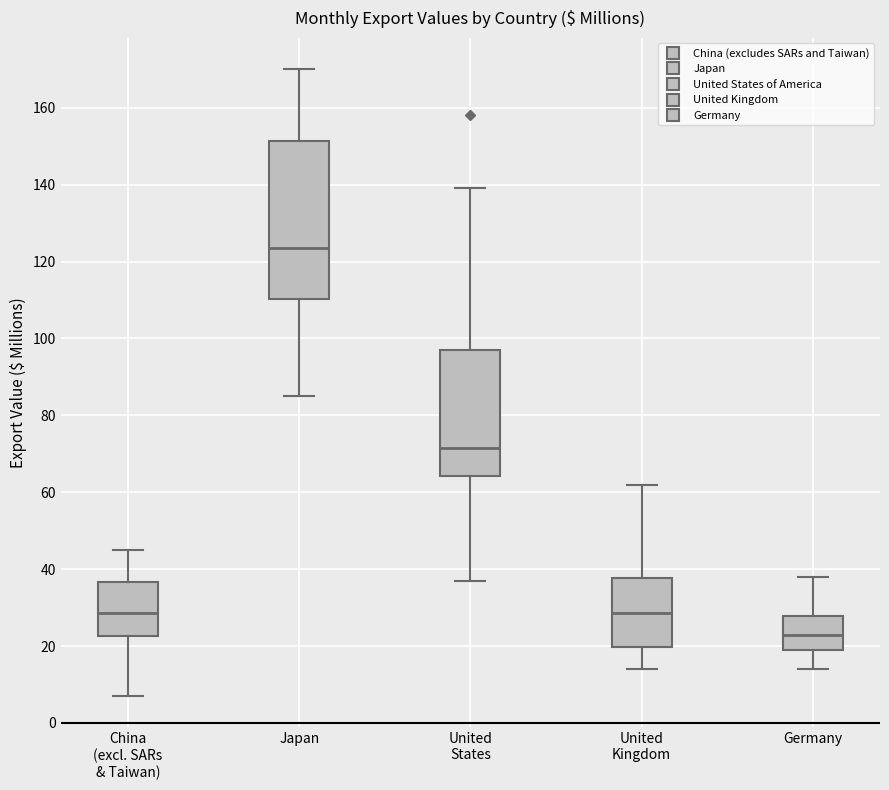

Where does the lower whisker of the box for United States end on the y-axis? The values are not printed on the chart, so give them approximately, as read against the axis.

38